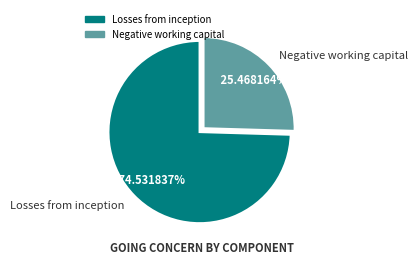

Approximately how many times larger is the value at Negative working capital compared to Losses from inception?

0.3